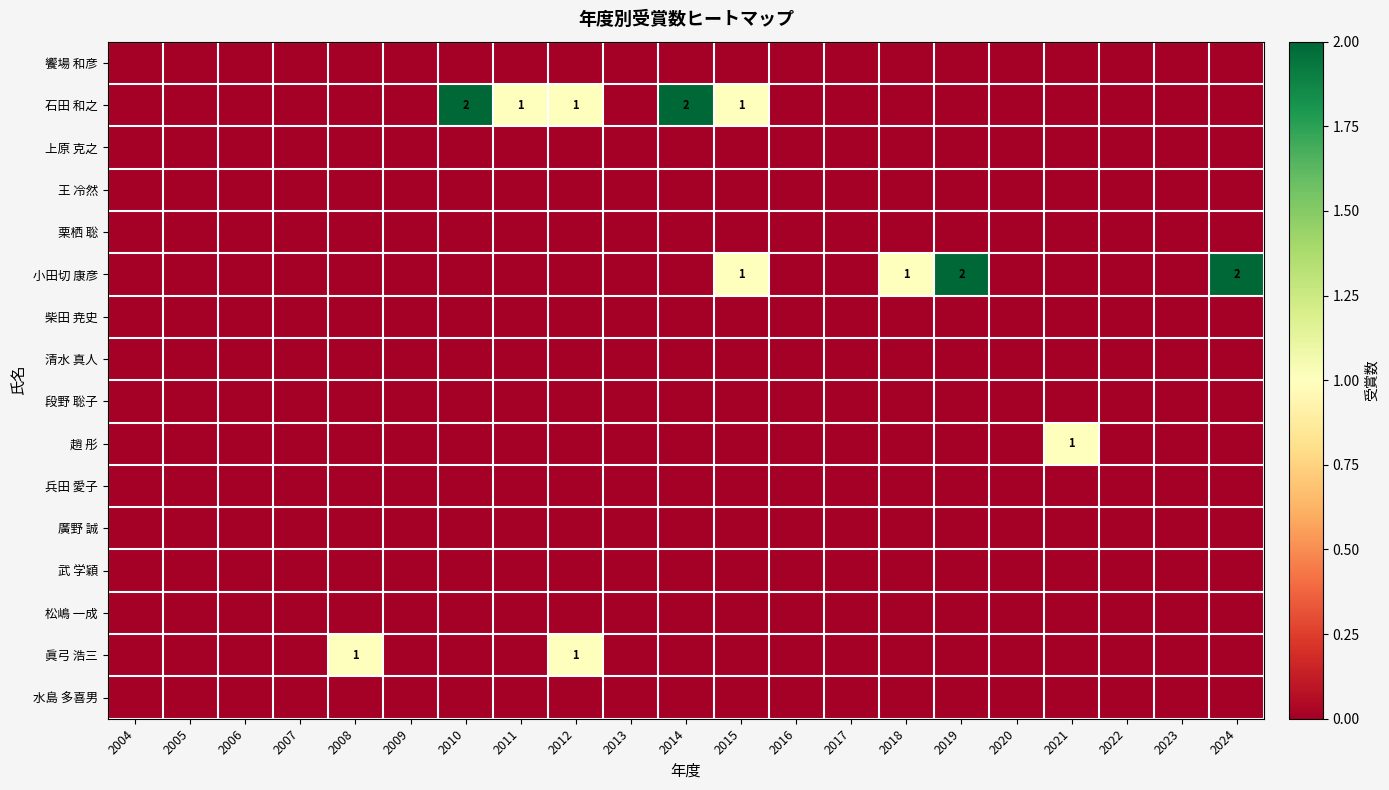

True or false: 小田切 康彦 has a value of 1 at 2018.

True